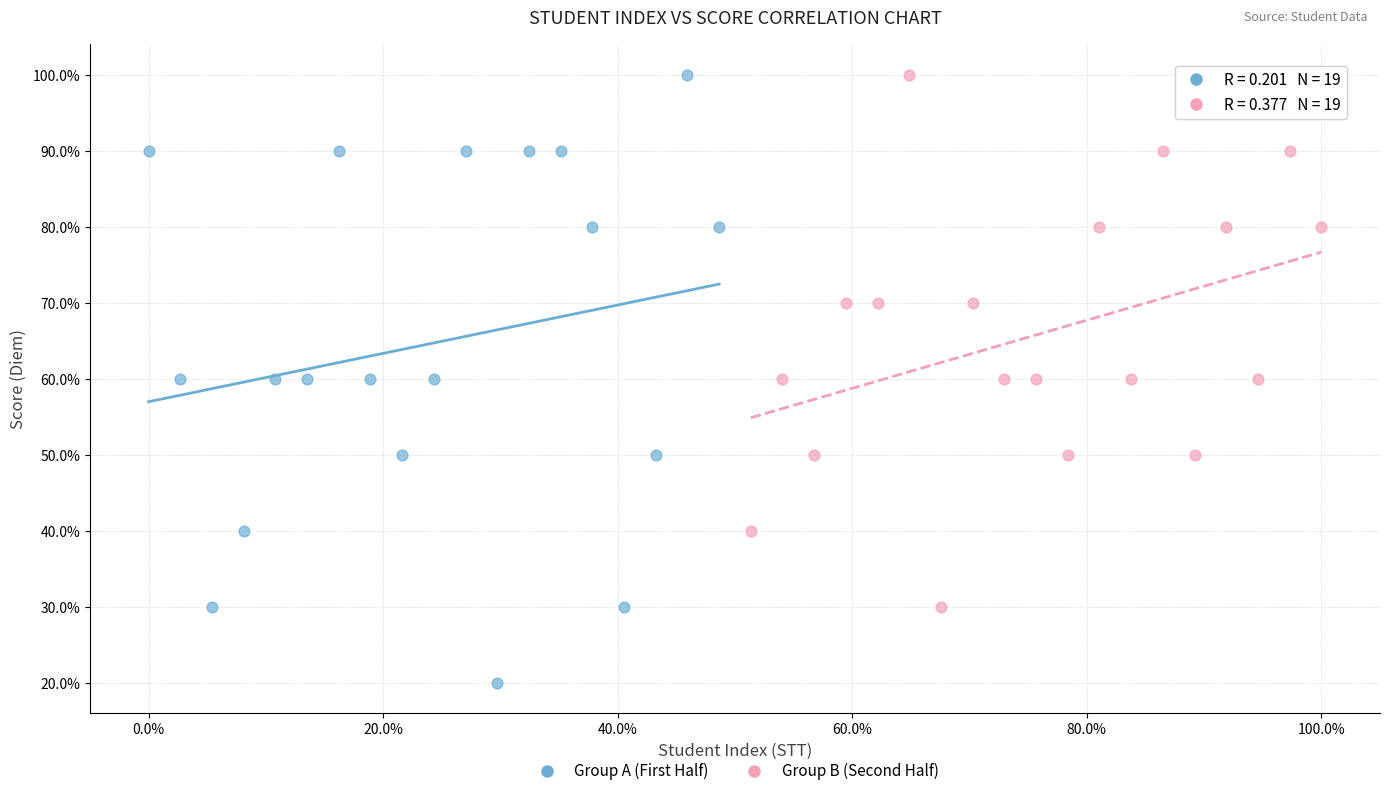

What are all the series names shown in the legend?

Group A (First Half), Group B (Second Half)